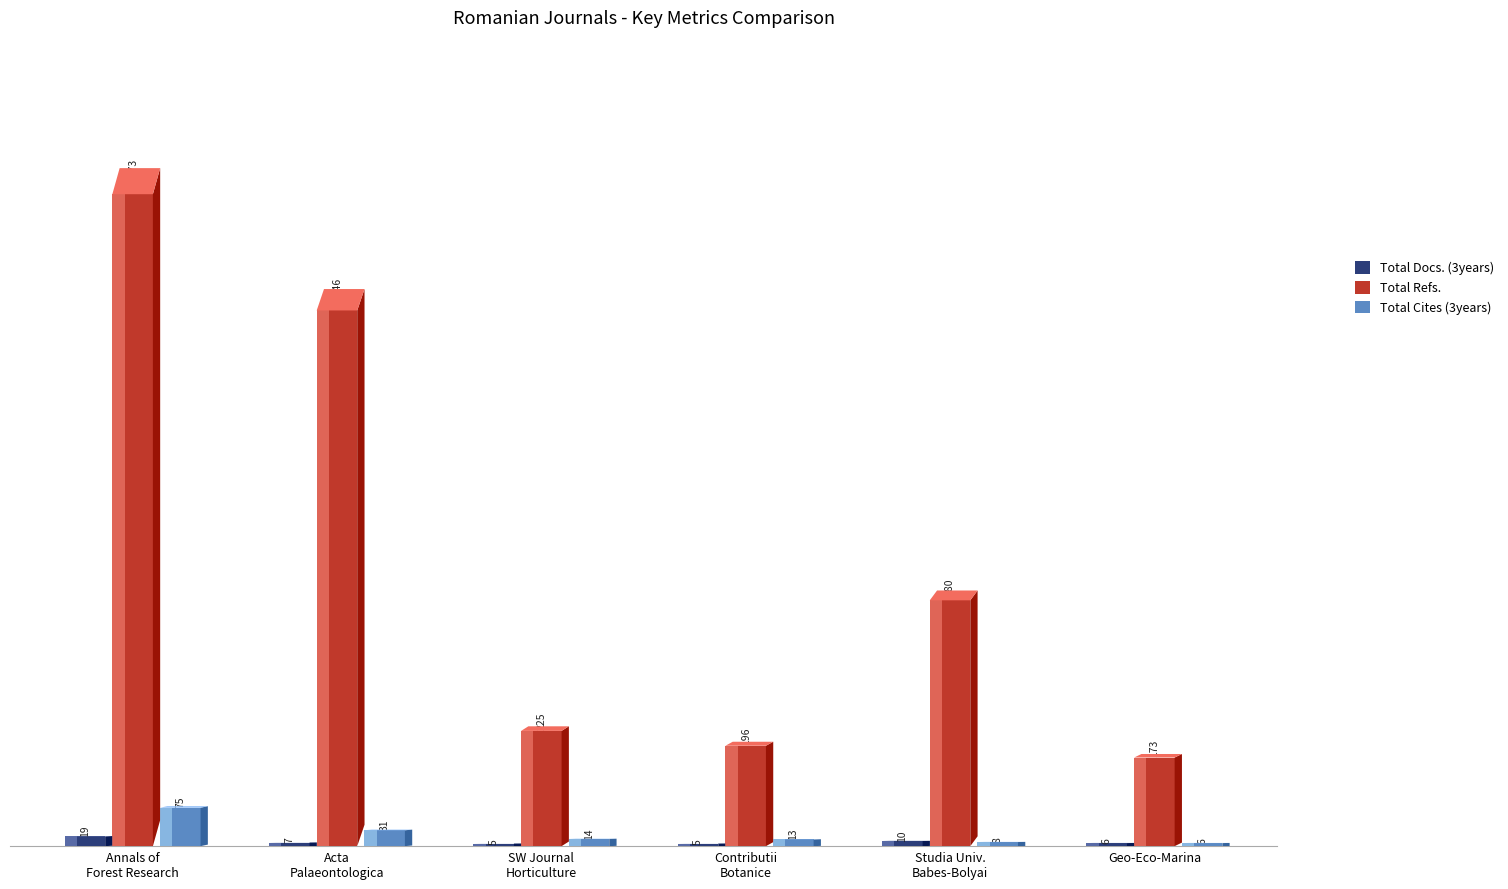

True or false: Total Docs. (3years) has a value of 7 at South-Western Journal of Horticulture.

False